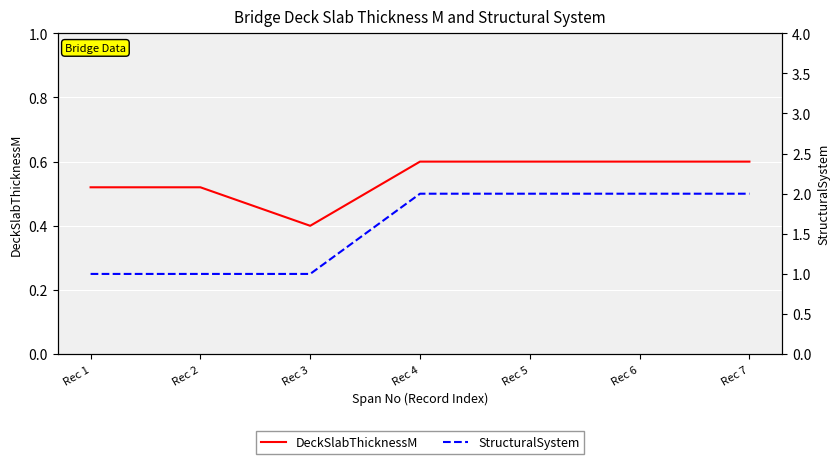

Read the DeckSlabThicknessM value at Rec 2.

0.5